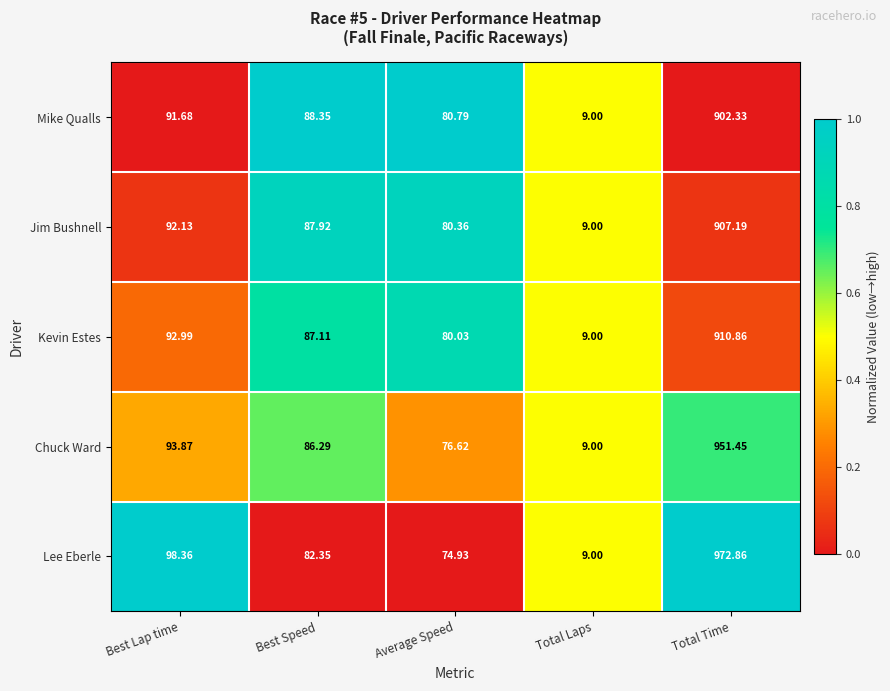

At which category is the sum across all series the highest?

Total Time